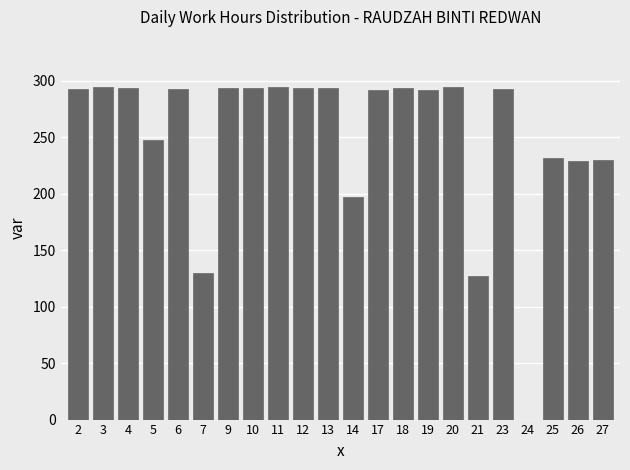

What is the sum of the values at 26 and 25?

460.8